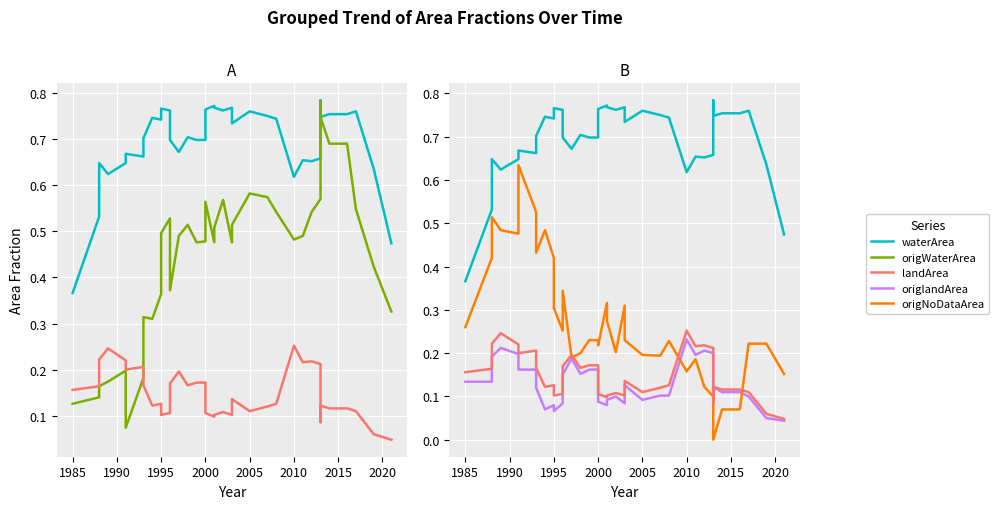

Rank the series by their maximum value, from highest to lowest.

waterArea, origWaterArea, origNoDataArea, landArea, origlandArea